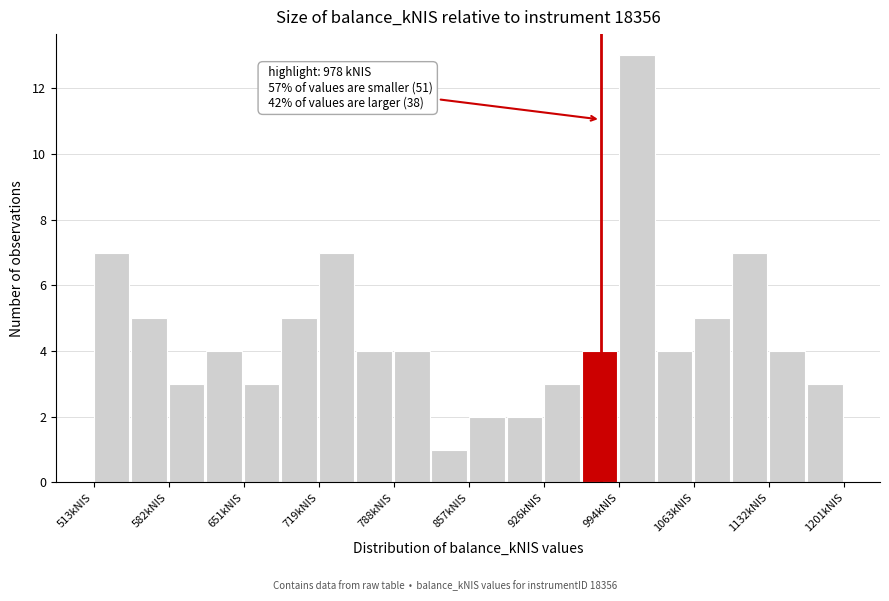

Around what value on the x-axis is the tallest bar? Give the approximate position of its centre, as read against the axis.

1010